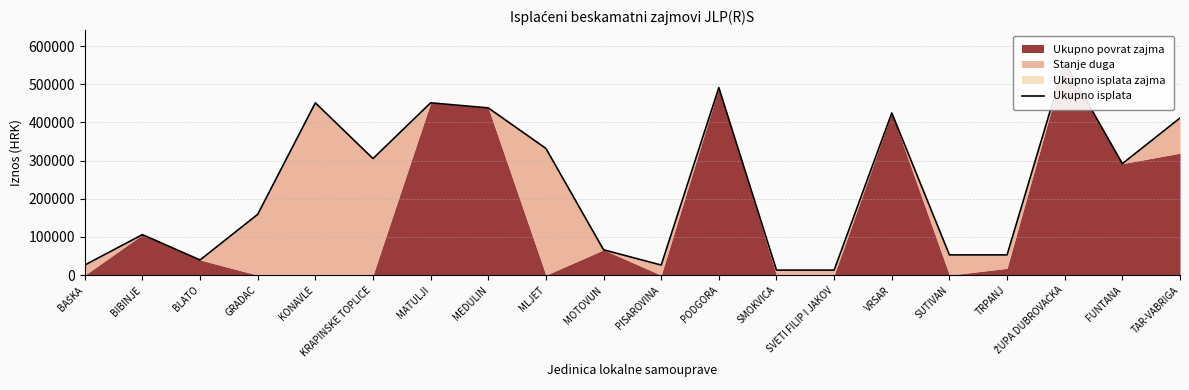

Where is the first local maximum?

BIBINJE